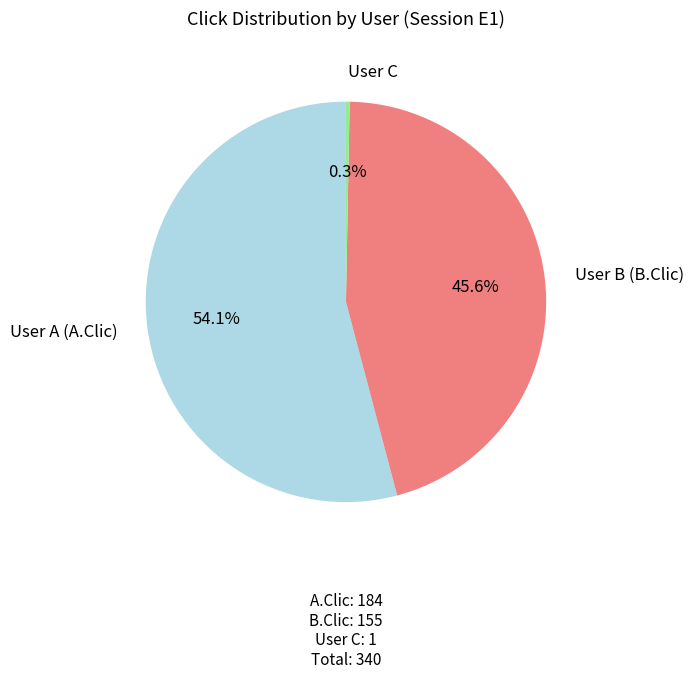

How much of the chart is everything except User B (B.Clic)?

54.4%